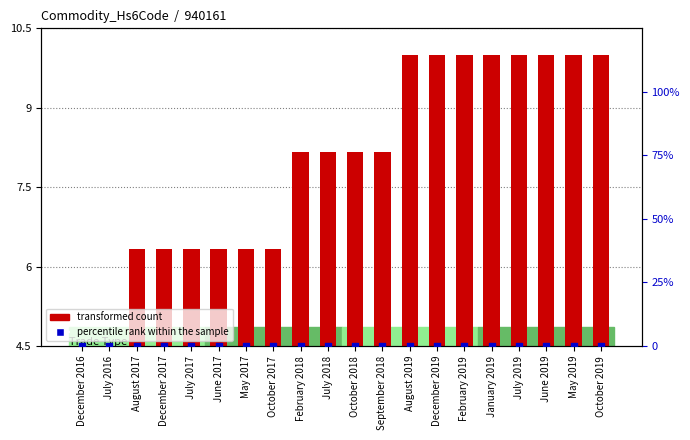

Which series has the largest Y range (max minus min)?

transformed count